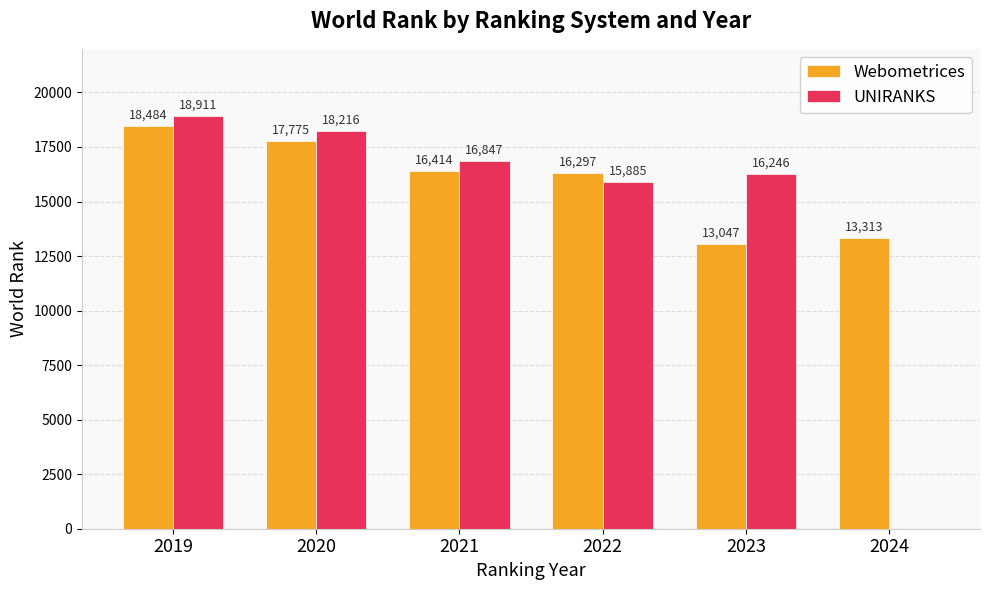

What is the approximate value of UNIRANKS at 2023?

16246